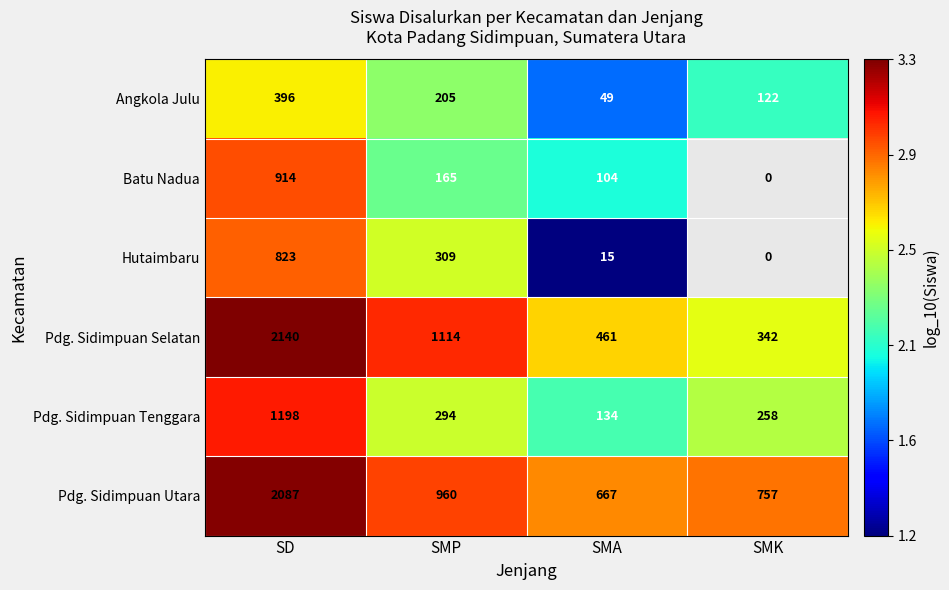

Which series changed the most between SMP and SMA?

Pdg. Sidimpuan Selatan